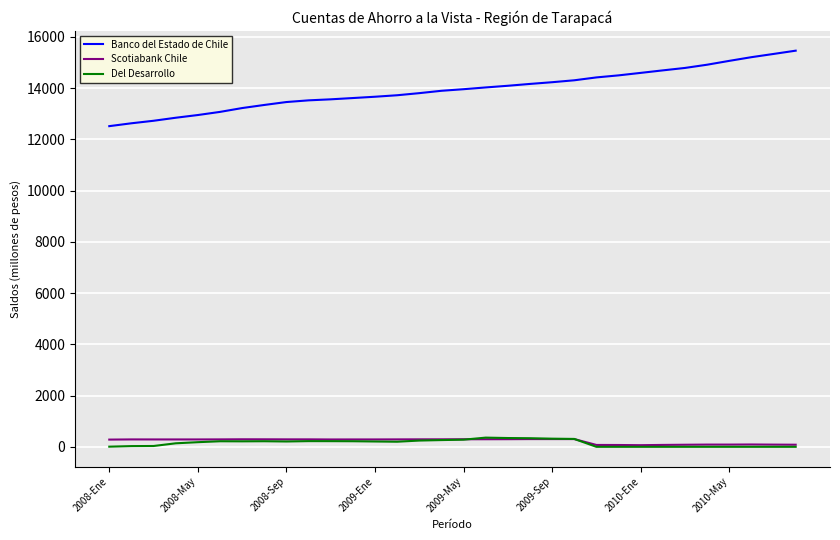

True or false: Banco del Estado de Chile and Del Desarrollo cross at least once.

False